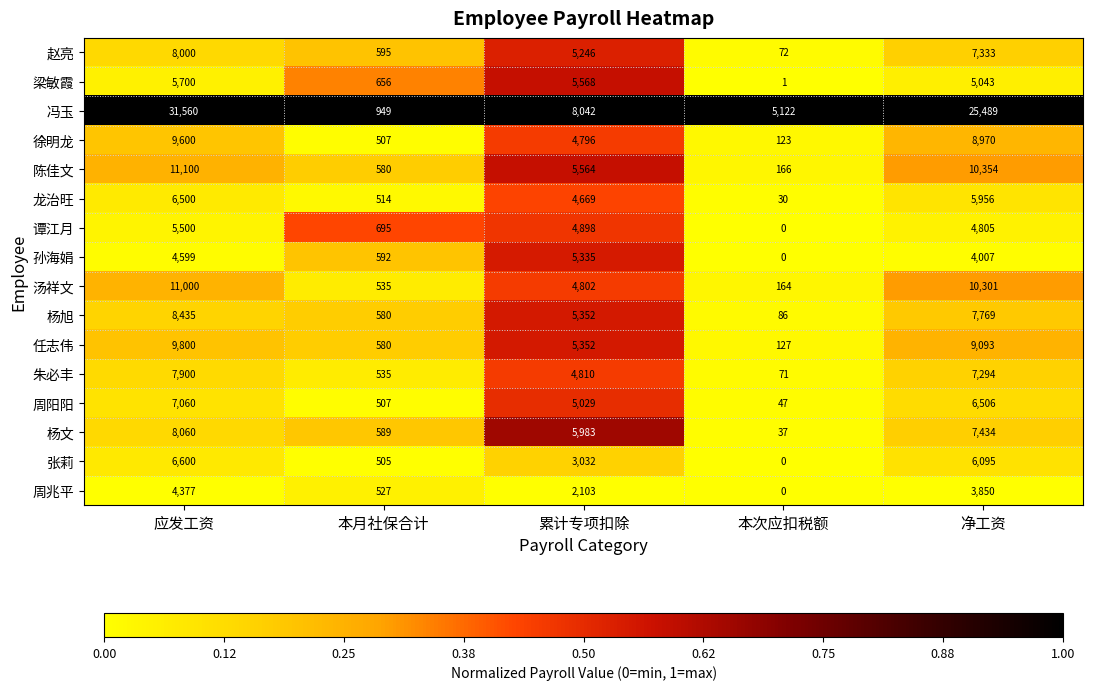

What is the difference between the 任志伟 values at 净工资 and 应发工资?

707